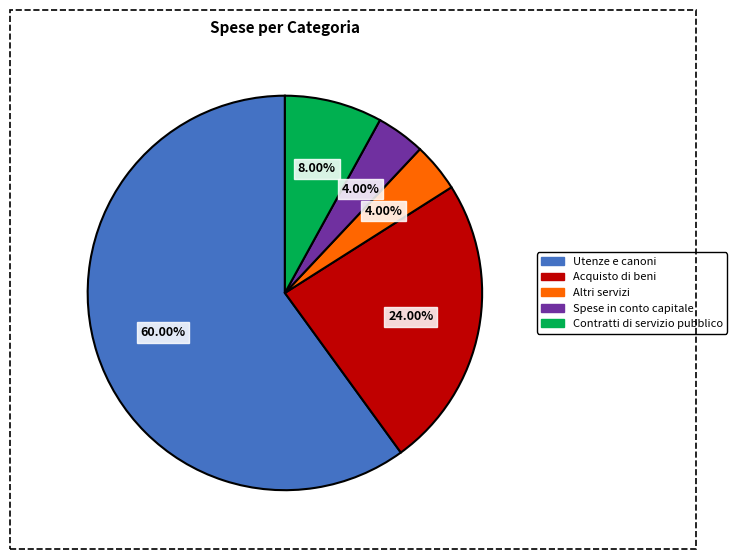

Which category has the biggest portion of the pie?

Utenze e canoni